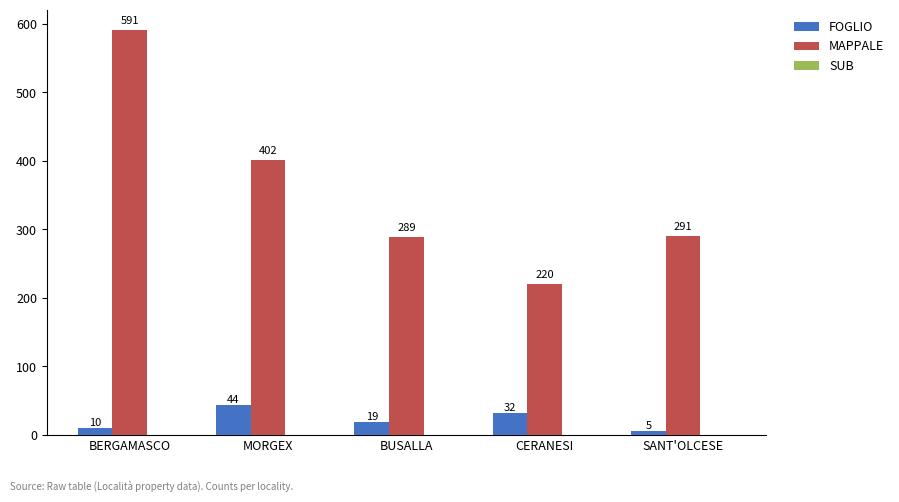

Which series has the largest total across all categories?

MAPPALE